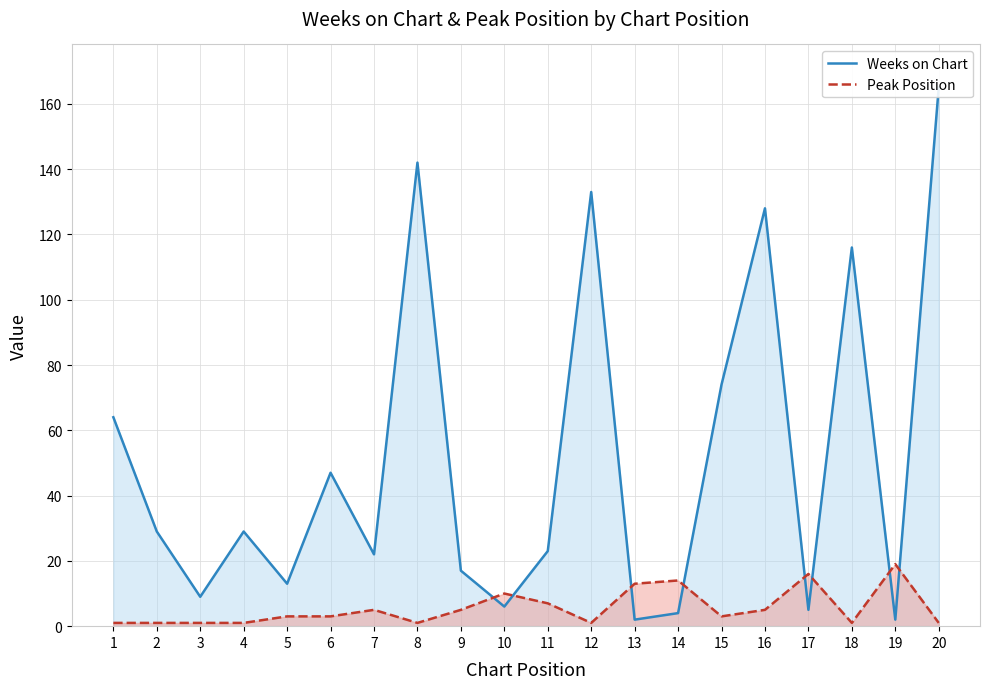

Which series has the largest total across all categories?

Weeks on Chart